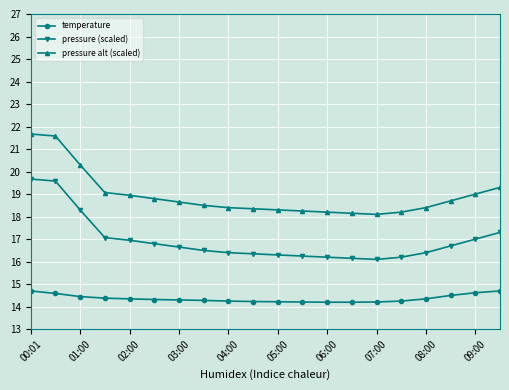

Rank the series by their average value, from highest to lowest.

pressure alt (scaled), pressure (scaled), temperature